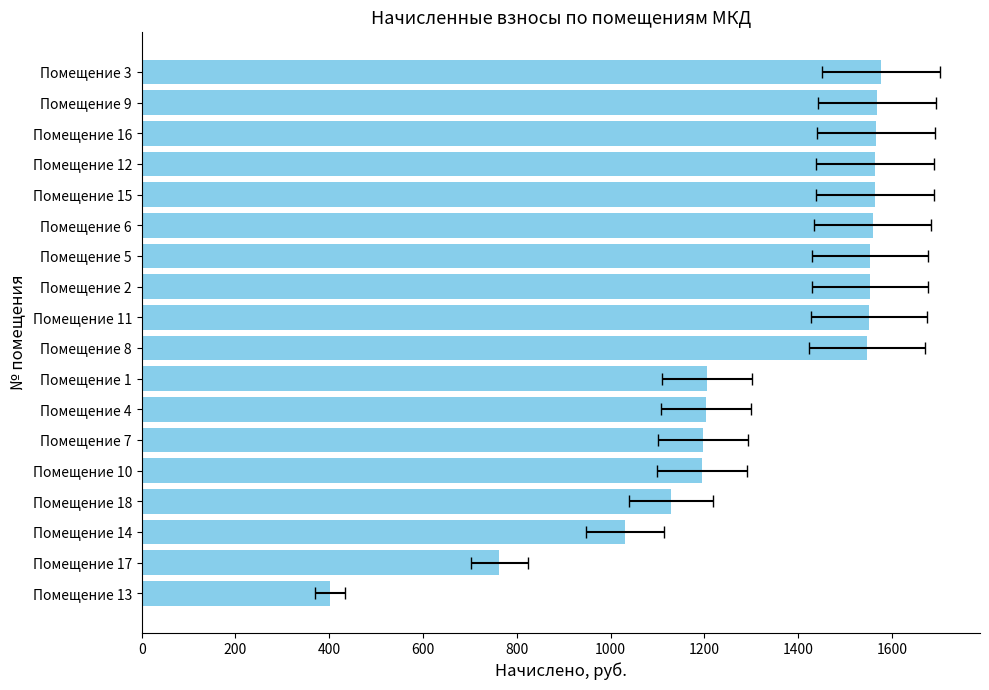

Count the number of categories in the chart.

18